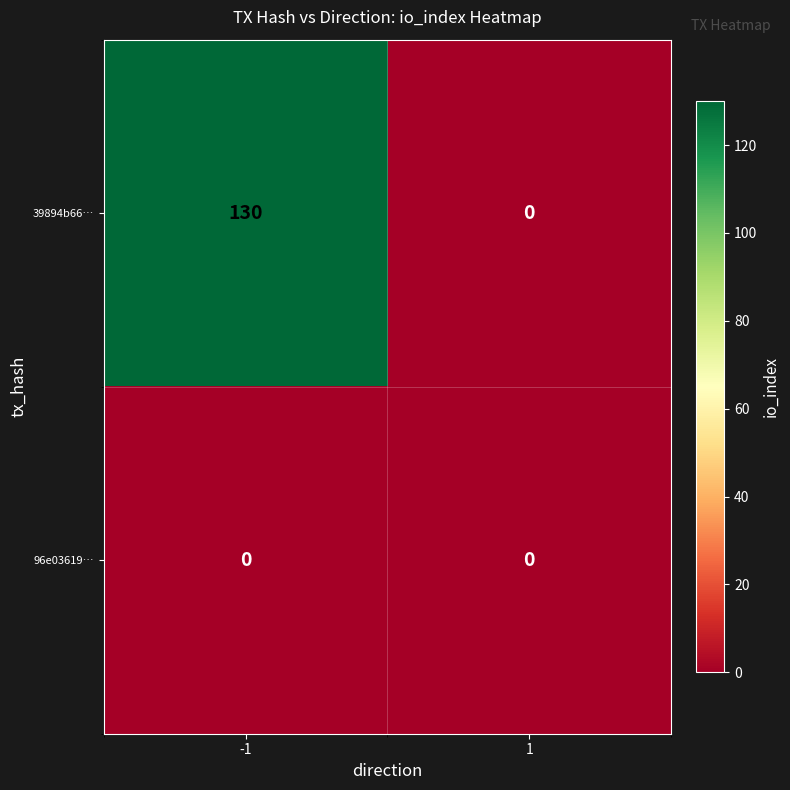

Which series has the largest range (max minus min)?

39894b66…